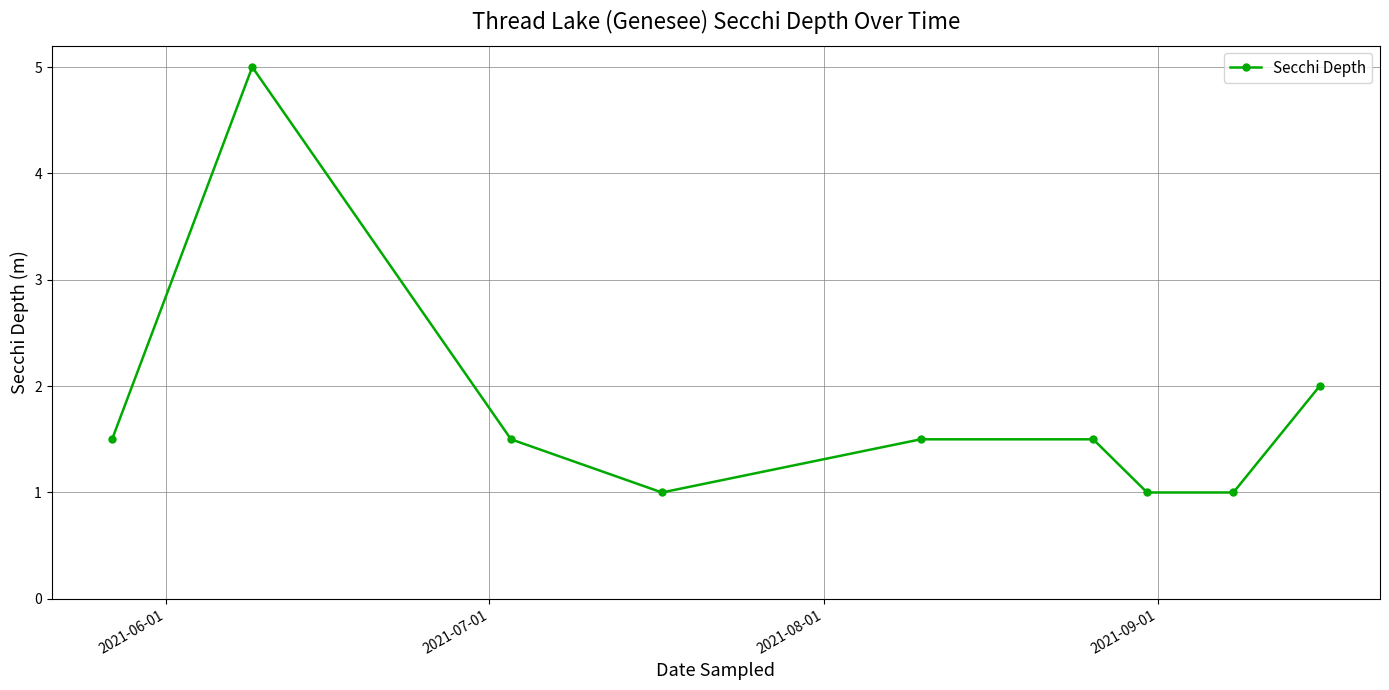

What is the difference between the maximum and minimum values?

4.0